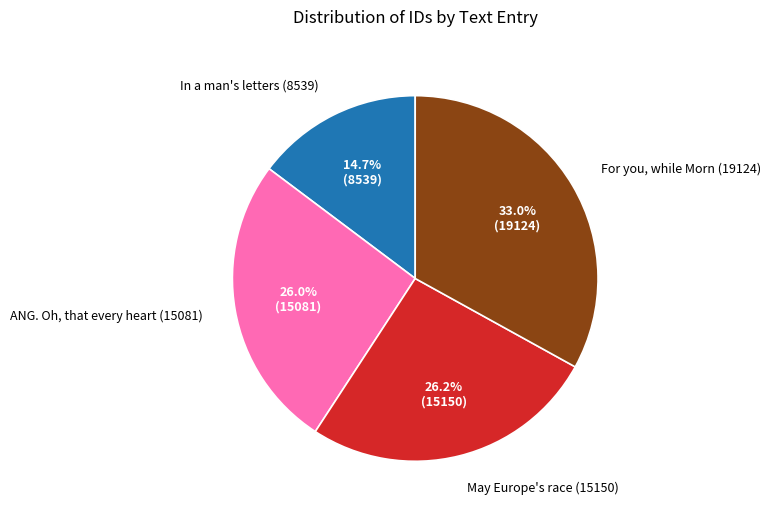

Count the number of slices in the pie.

4